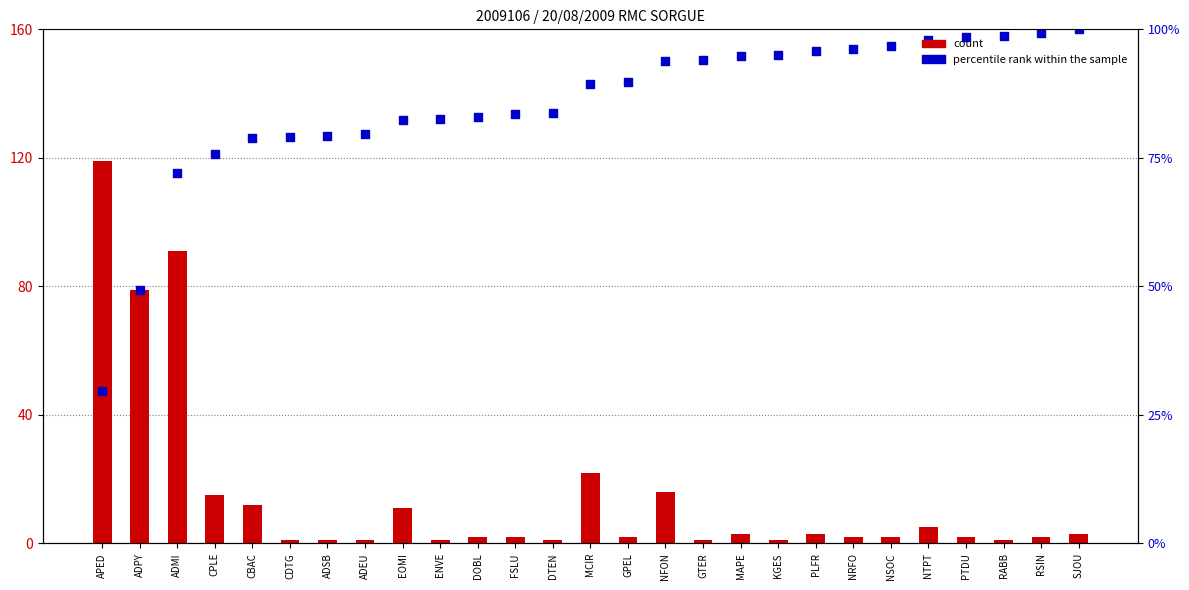

At how many categories does at least one series exceed 157?

4